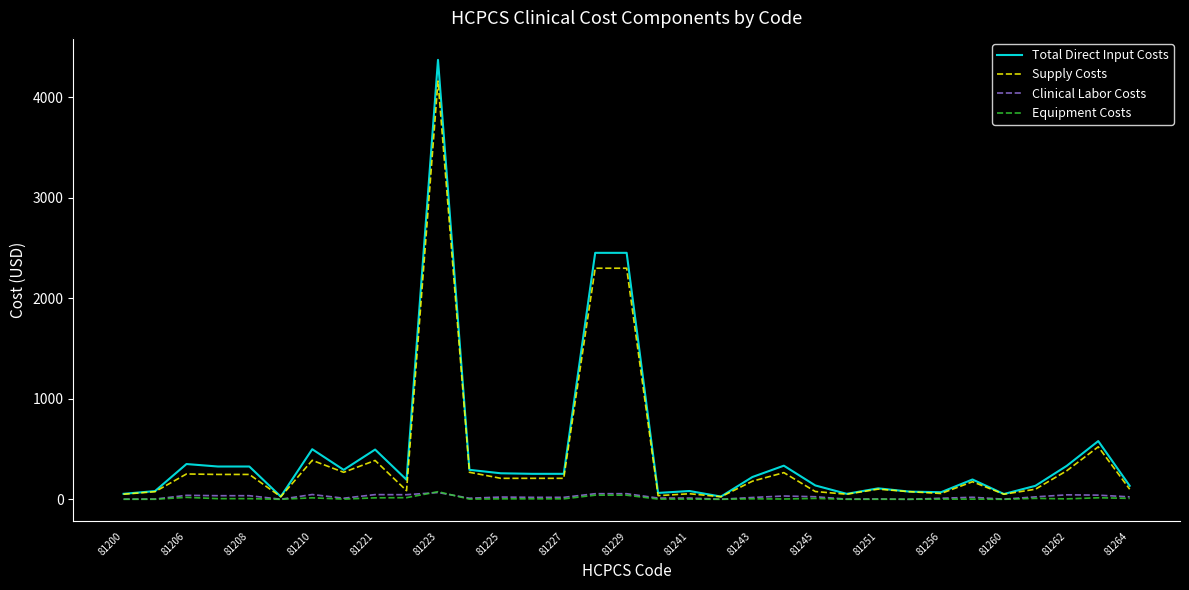

What is the greatest value displayed?

4371.3